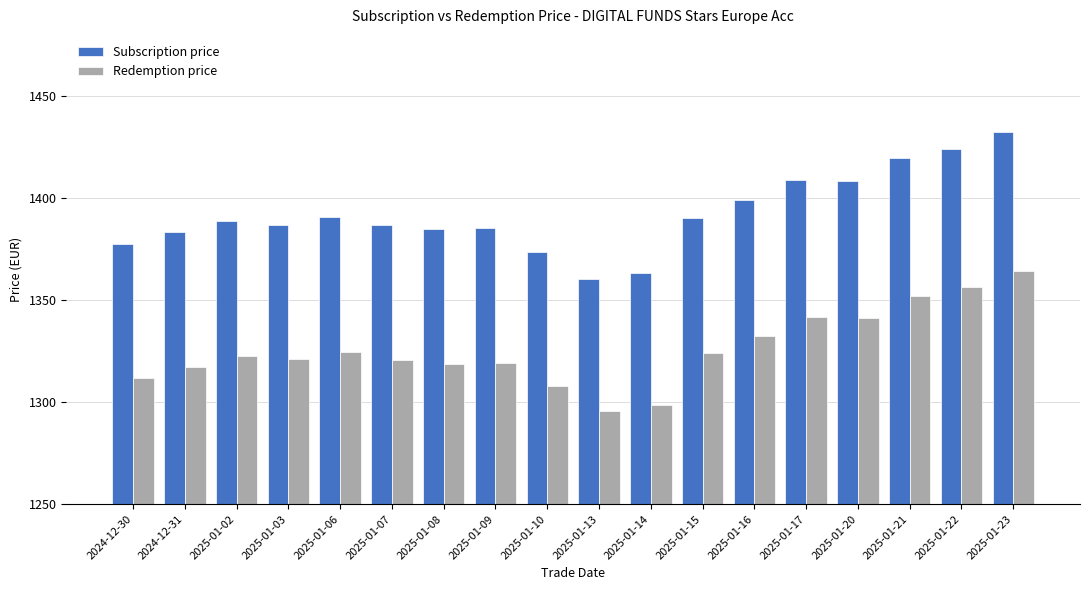

The value of Redemption price at 2025-01-08 is 1737.8. True or false?

False